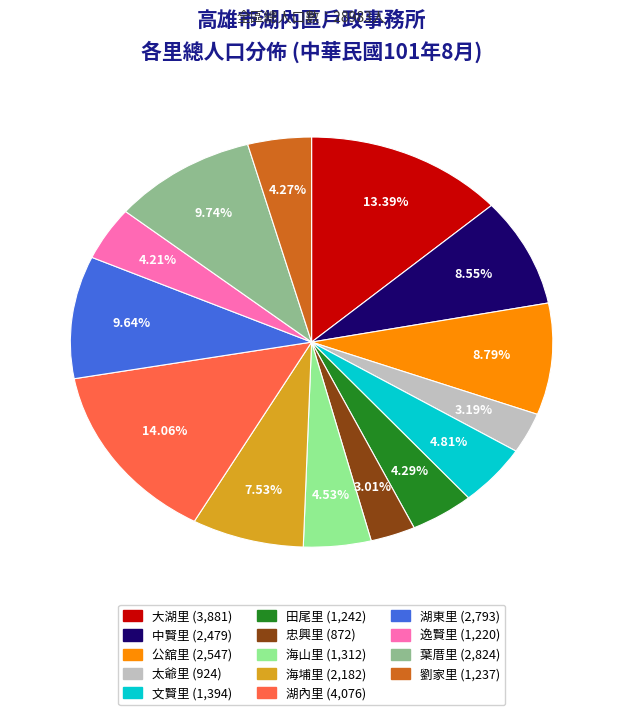

What is the total percentage of 湖內里 and 湖東里?

23.7%